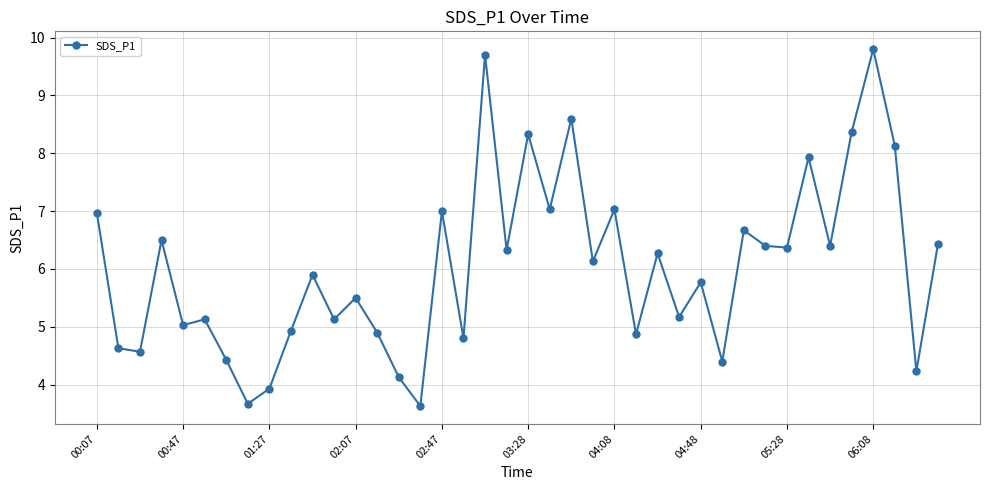

Does the chart display data point markers on the line(s)?

Yes